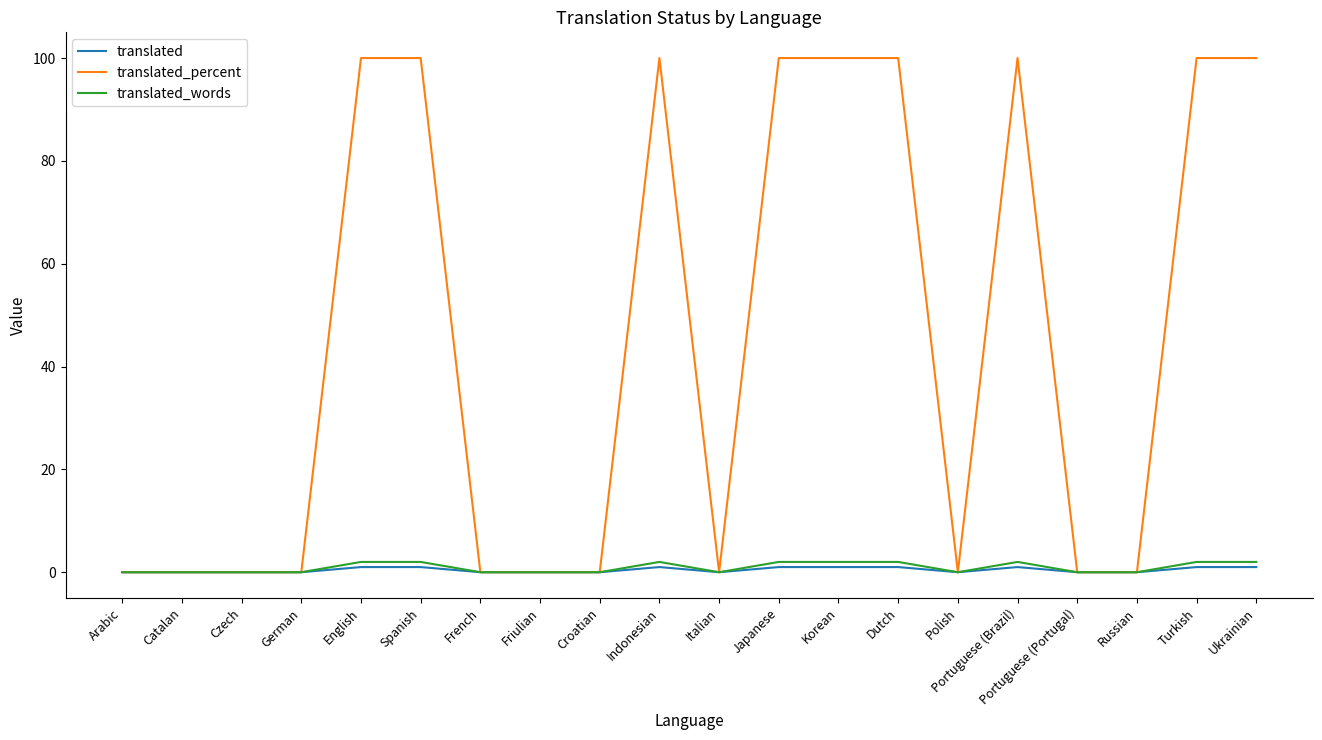

The value of translated_percent at Spanish is 100. True or false?

True